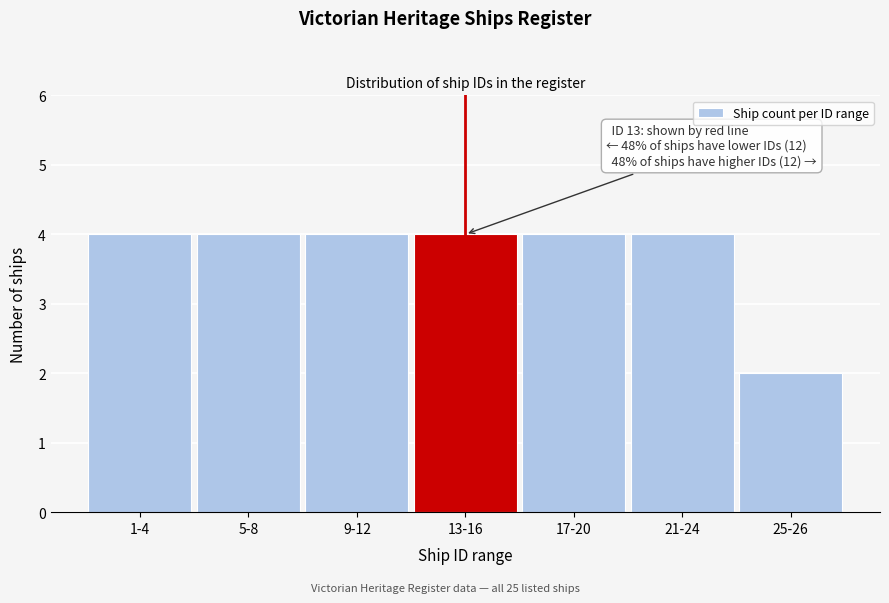

Reading left to right, what are all the values shown in this chart?

4	4	4	4	4	4	2